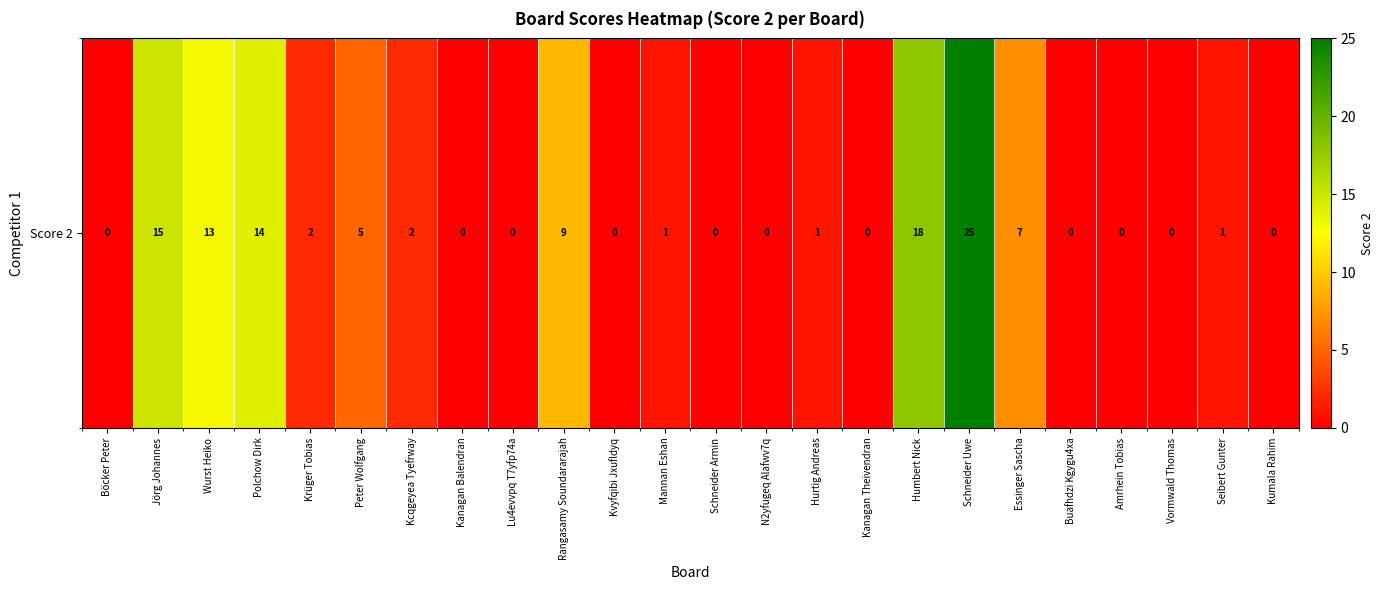

List the labels in order of value, smallest first.

Böcker Peter, Kanagan Balendran, Lu4evvpq T7yfp74a, Kvyfqibi Jxufldyq, Schneider Armin, N2yfugeq Alafwv7q, Kanagan Theivendran, Buafhdzi Kgygu4xa, Amrhein Tobias, Vormwald Thomas, Kumala Rahim, Mannan Eshan, Hurtig Andreas, Seibert Gunter, Krüger Tobias, Kcqgeyea Tyefrway, Peter Wolfgang, Essinger Sascha, Rangasamy Soundararajah, Wurst Heiko, Polchow Dirk, Jörg Johannes, Humbert Nick, Schneider Uwe